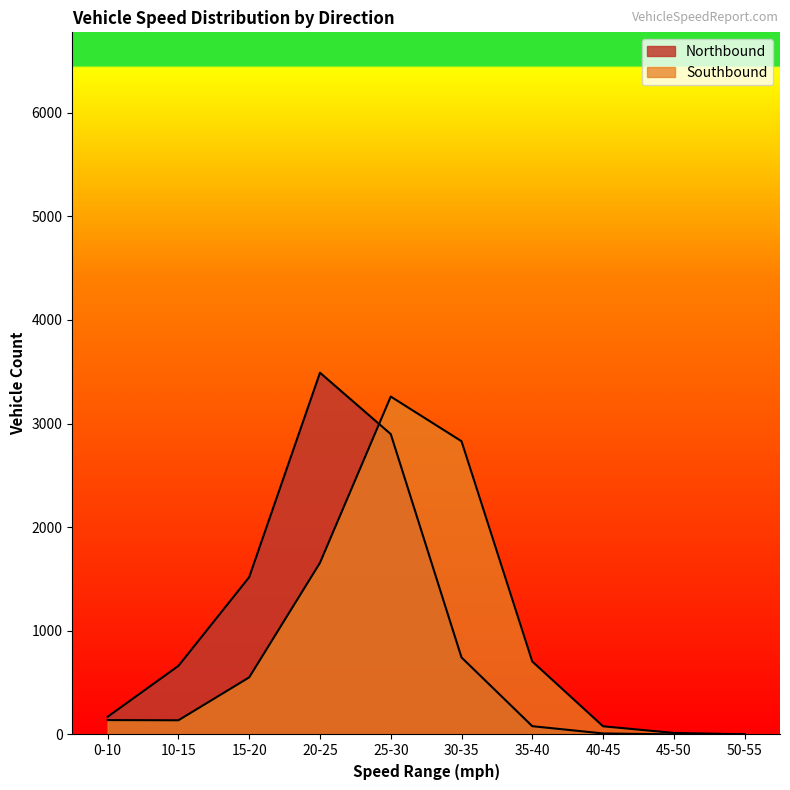

Is it true that Southbound equals 1 at 50-55?

False